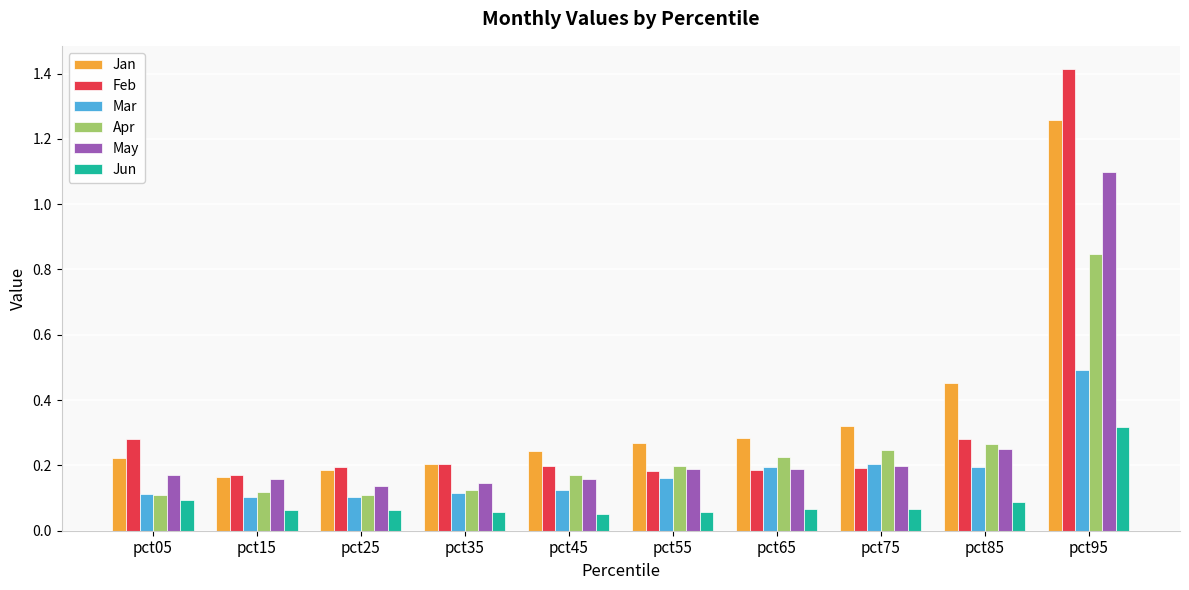

Which category has the highest value across all series?

pct95